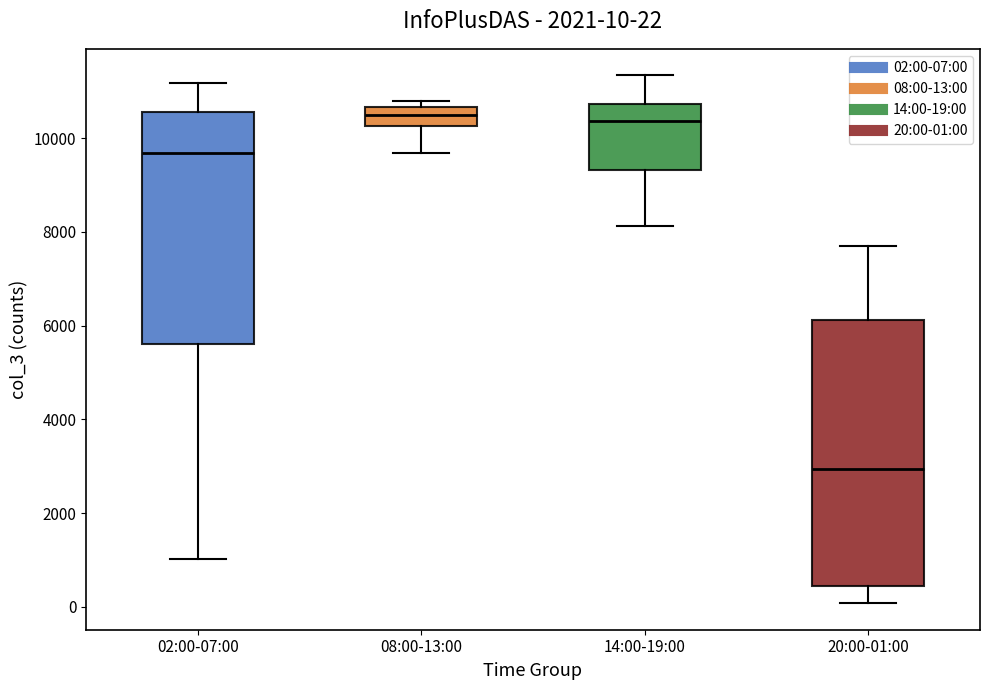

Which box is the tallest, from its lower edge to its upper edge?

20:00-01:00